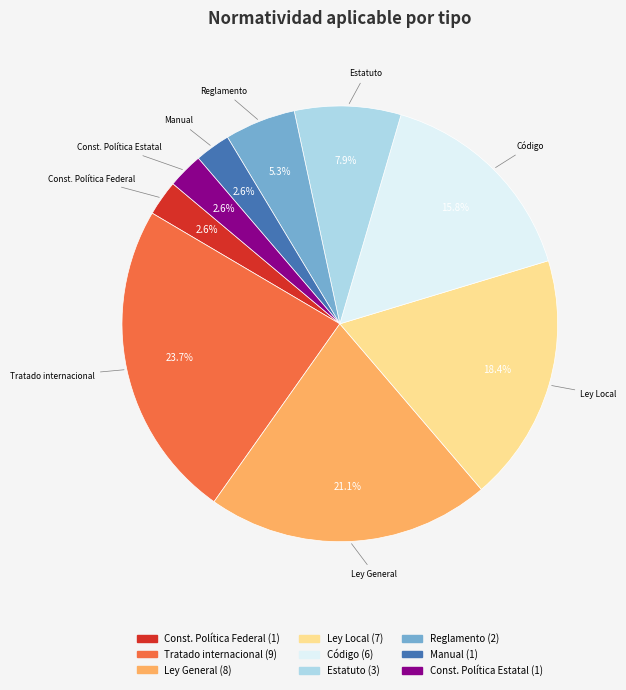

Is there a majority slice in this chart?

No